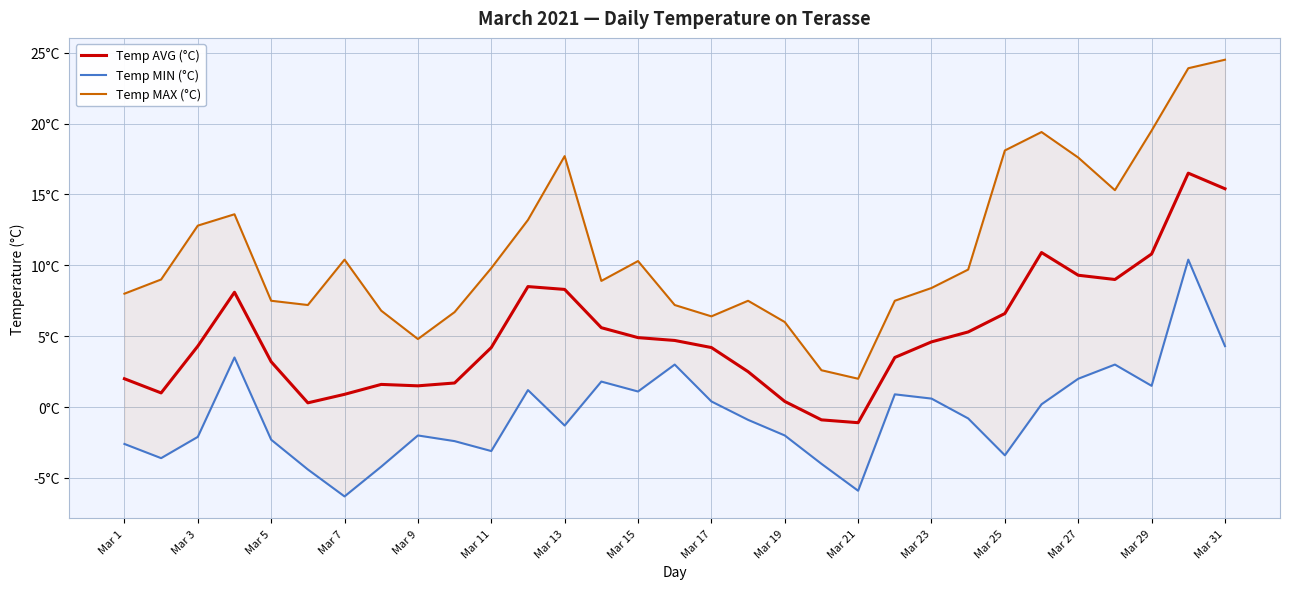

True or false: Temp MAX (°C) and Temp AVG (°C) intersect in this chart.

False